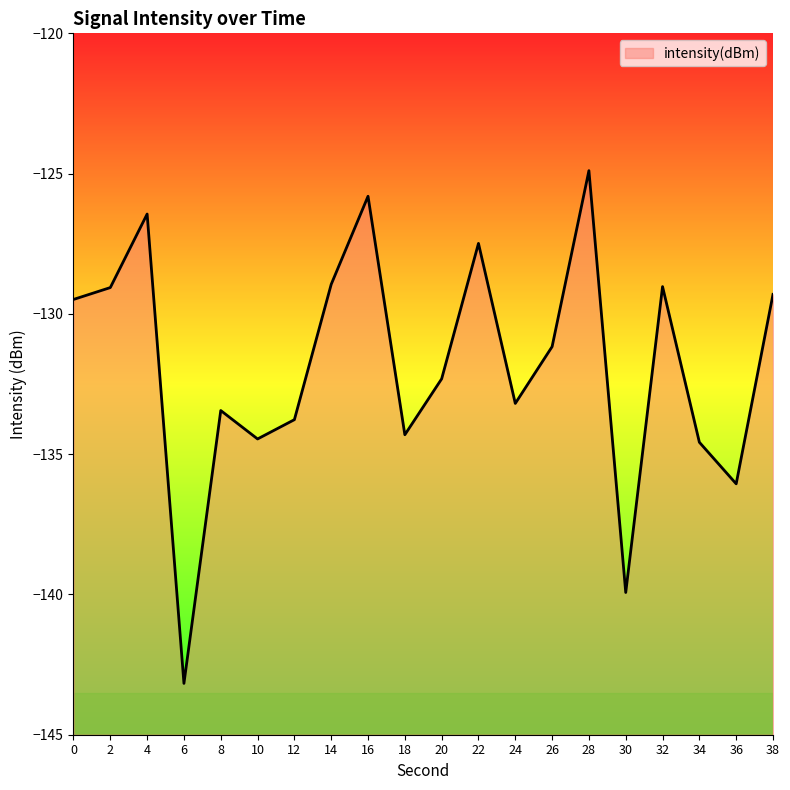

What is the minimum value shown in the chart?

-143.2